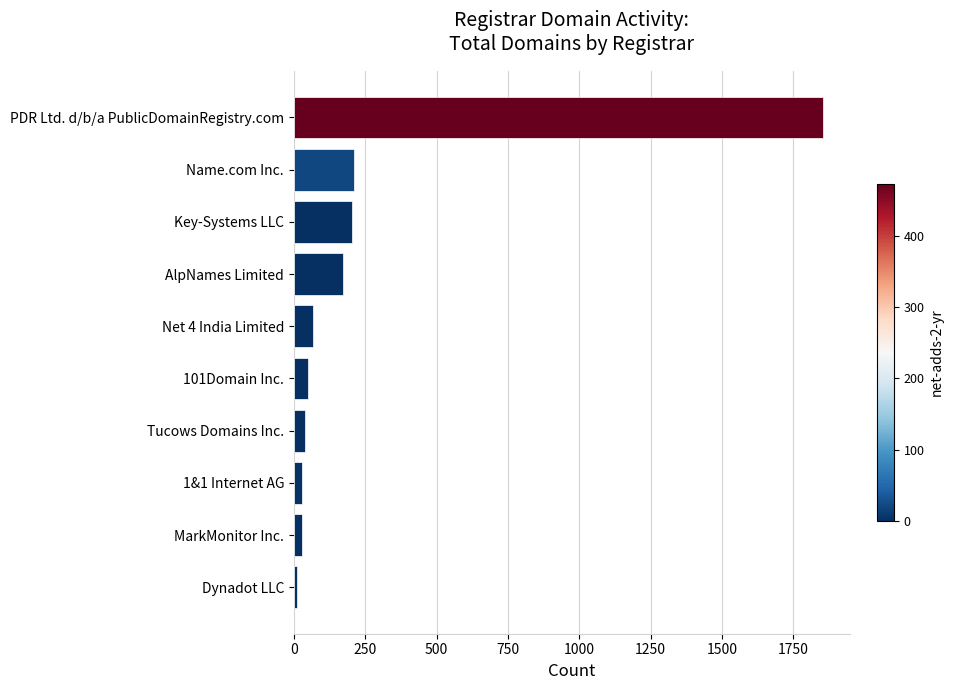

The value at Net 4 India Limited is 68. True or false?

True